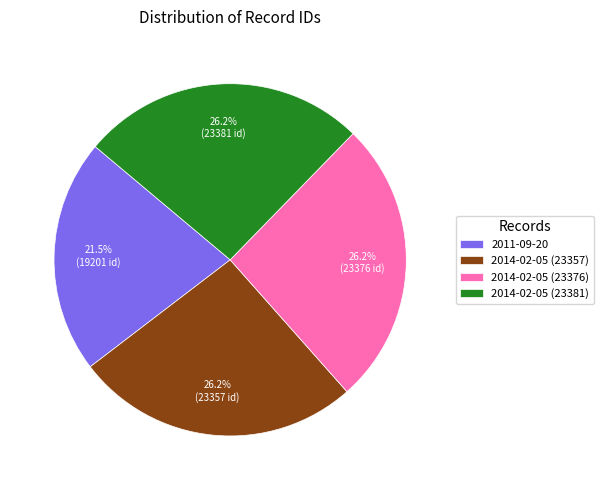

Do 2014-02-05 (23376) and 2011-09-20 together represent more than half of the pie?

No